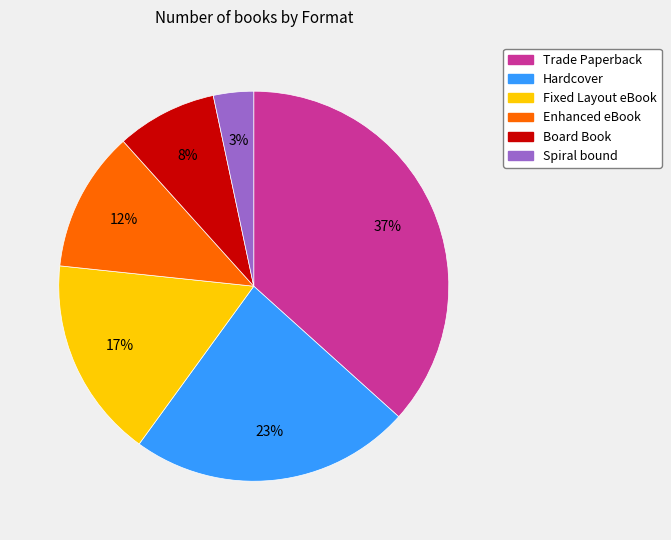

To the nearest percent, what is the difference between the Trade Paperback and Fixed Layout eBook slice percentages?

20%